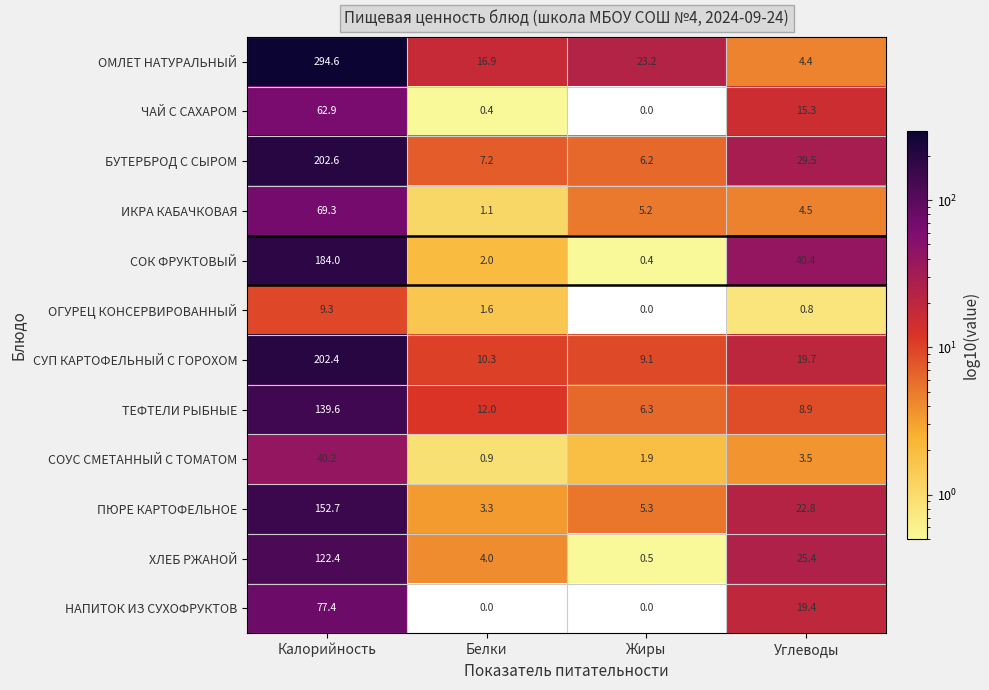

What is the sum of the ОМЛЕТ НАТУРАЛЬНЫЙ values at Жиры and Углеводы?

27.6